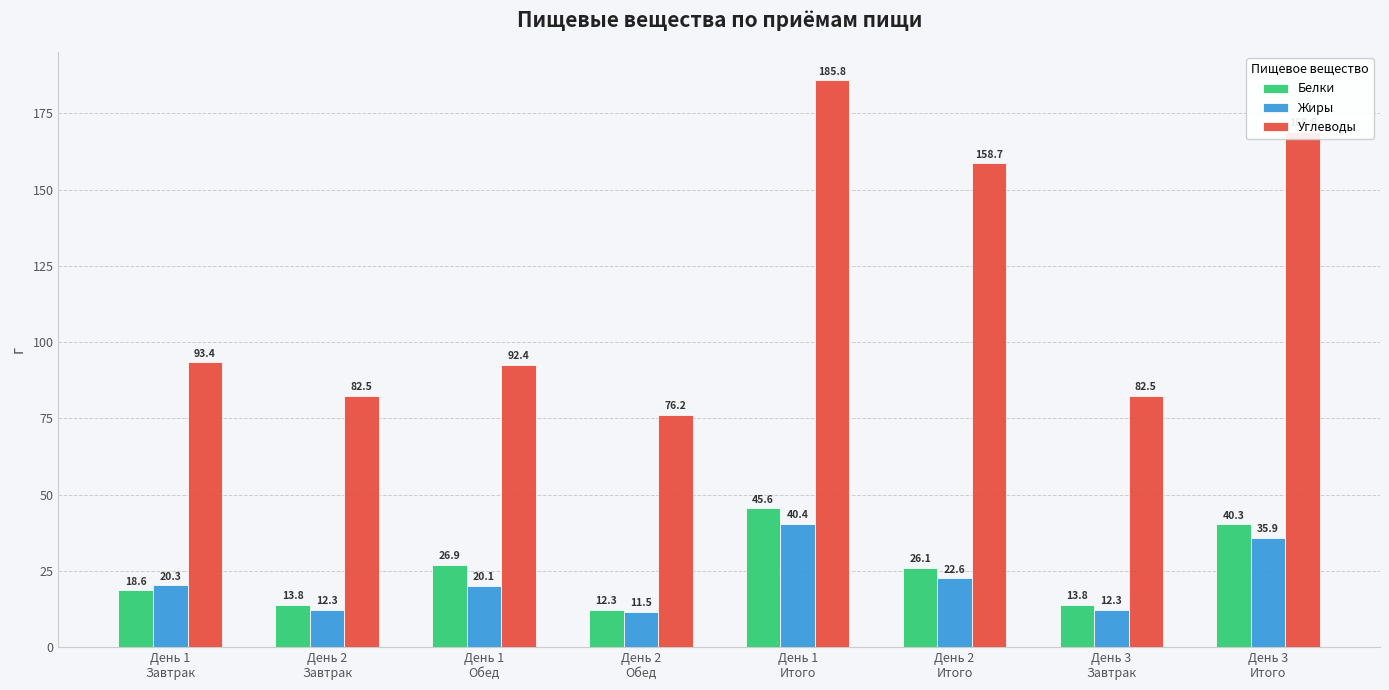

Rank the series by their maximum value, from highest to lowest.

Углеводы, Белки, Жиры